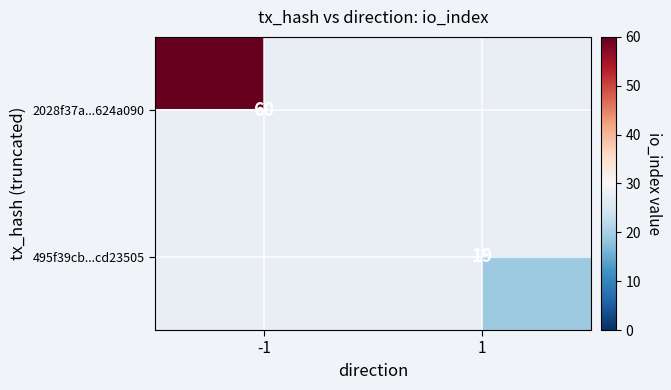

True or false: 2028f37a...624a090 has a value of 60 at -1.

True